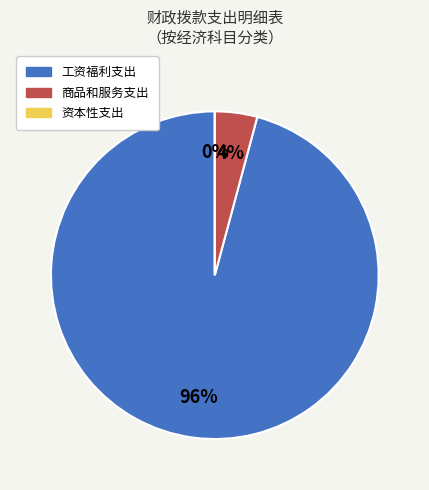

What is the largest slice in the pie chart?

工资福利支出